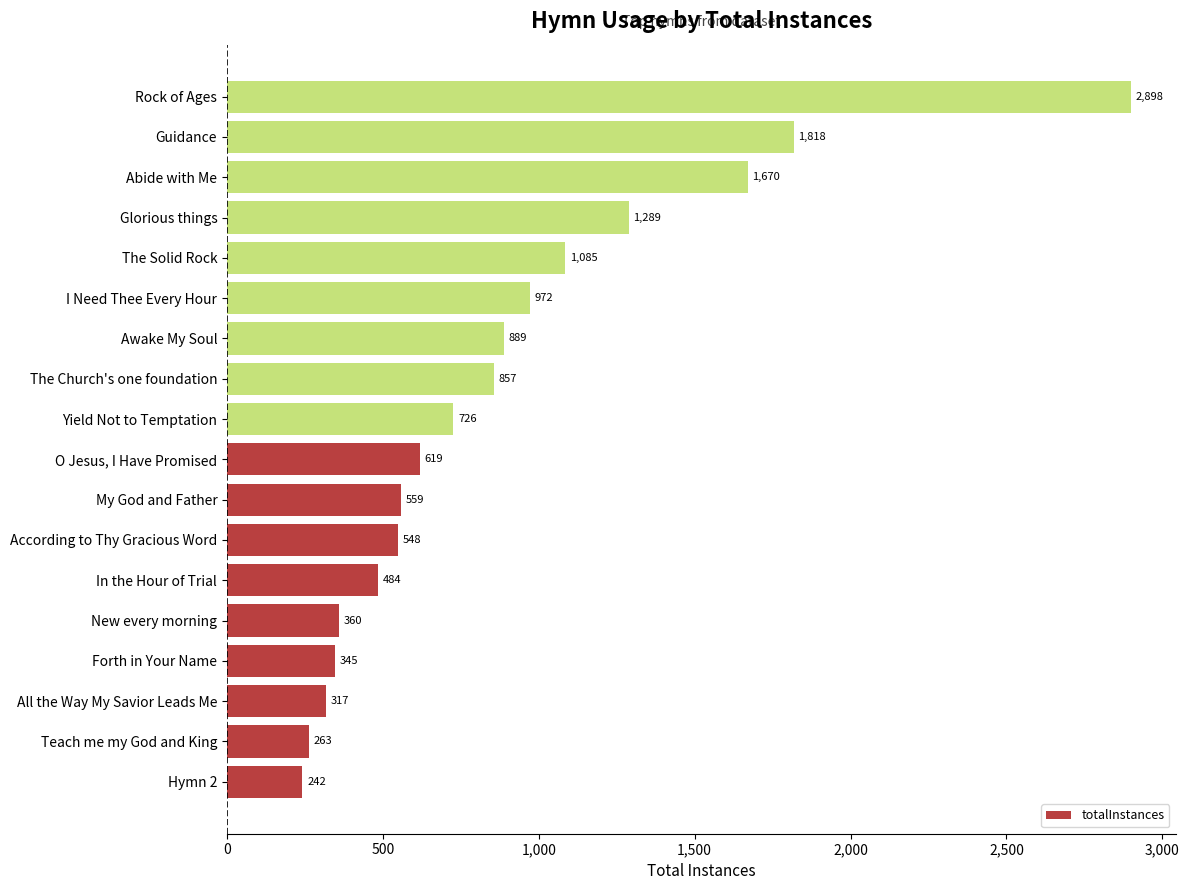

Where is the data nearest to the value 1570?

Abide with Me